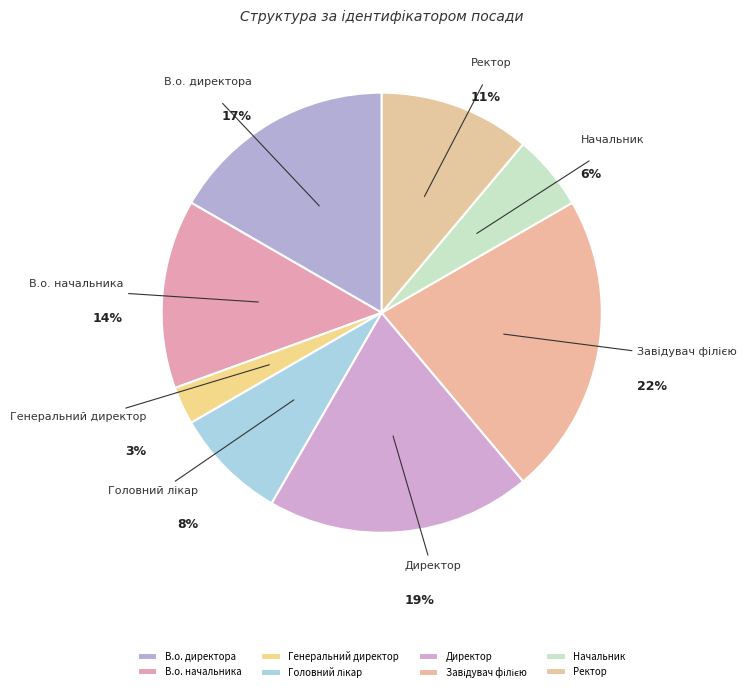

Which has a higher value, Начальник or Генеральний директор?

Начальник